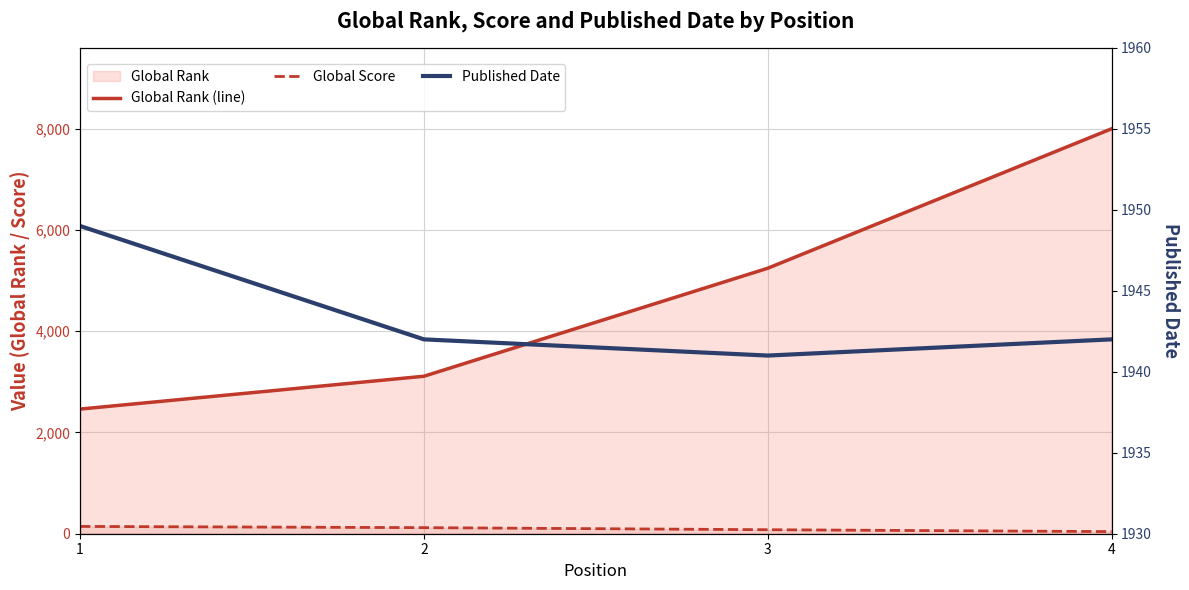

At which label is Global Score closest to 93?

3